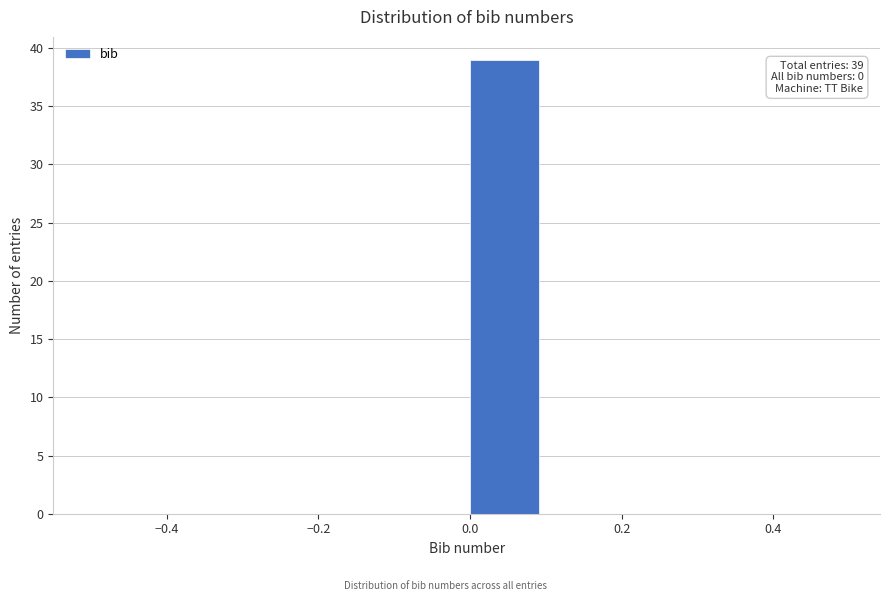

Which range on the x-axis has the tallest bar?

0.0 to 0.1